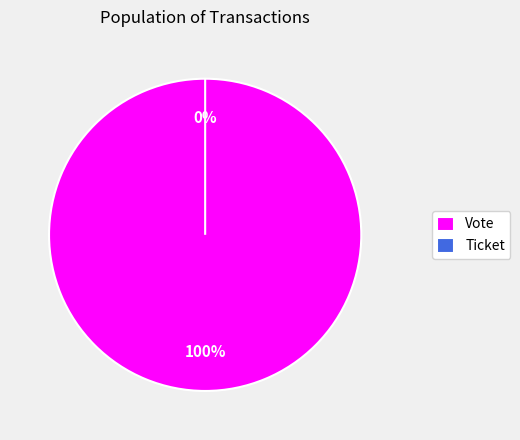

Rank the categories by value from highest to lowest.

Vote, Ticket